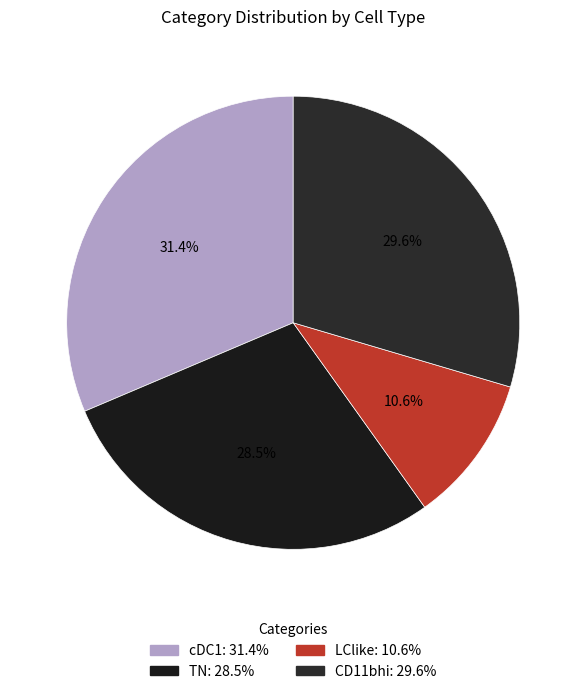

Is the sum of cDC1 and TN greater than half?

Yes